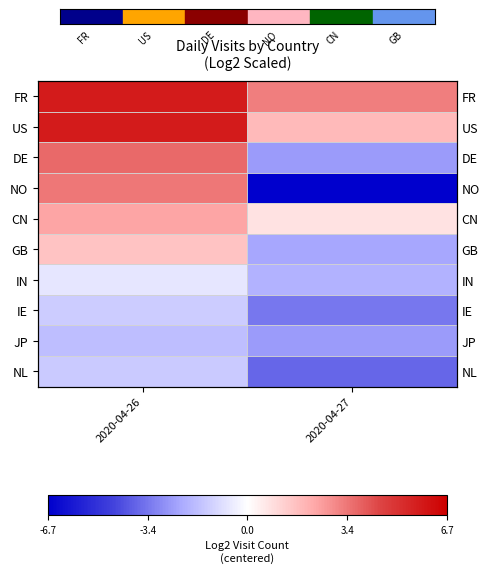

At which label is NO closest to -1?

2020-04-26